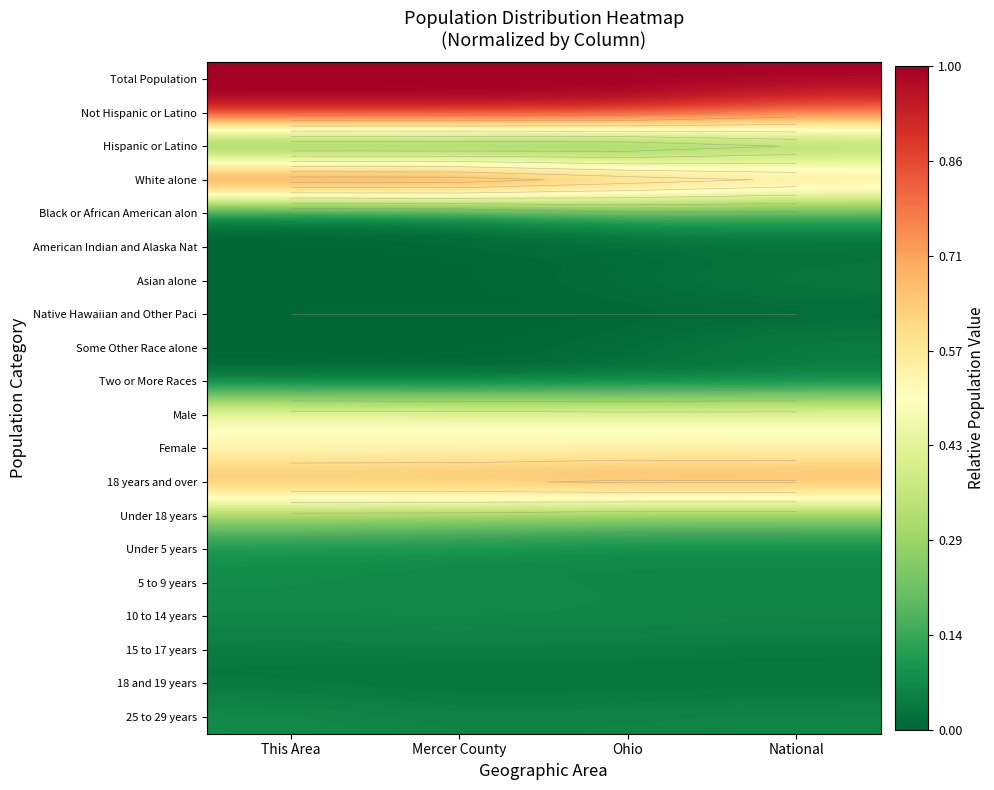

What is the spread (max minus min) of values at Mercer County?

1.0